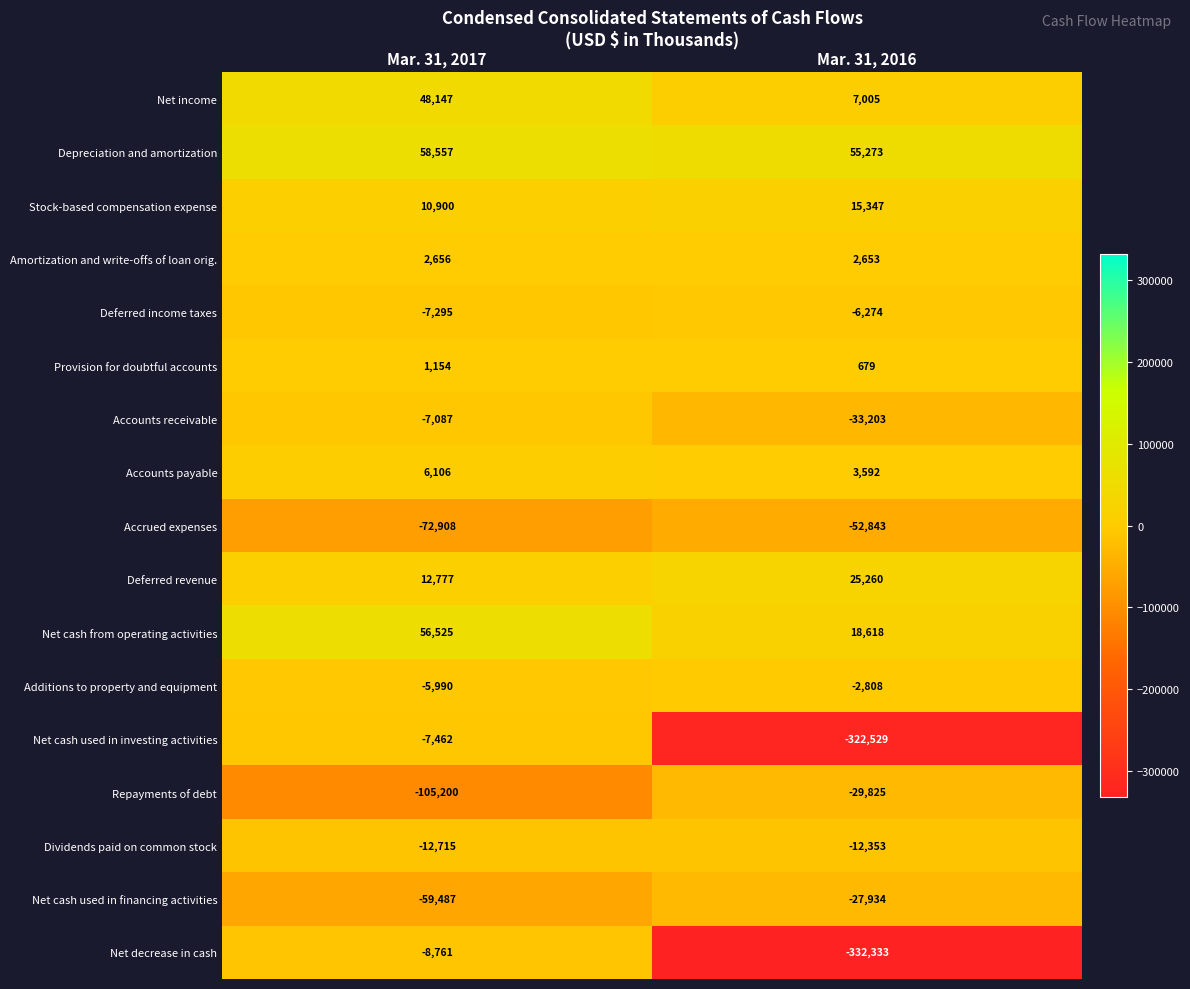

The Net cash used in investing activities series shows -11231 at Mar. 31, 2017. True or false?

False